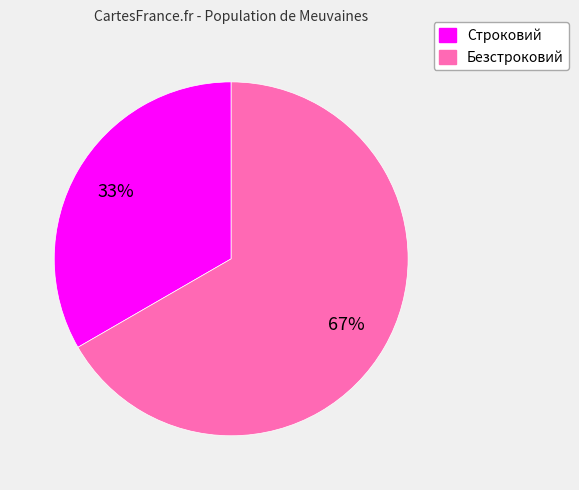

To the nearest percent, what portion does Безстроковий represent?

67%